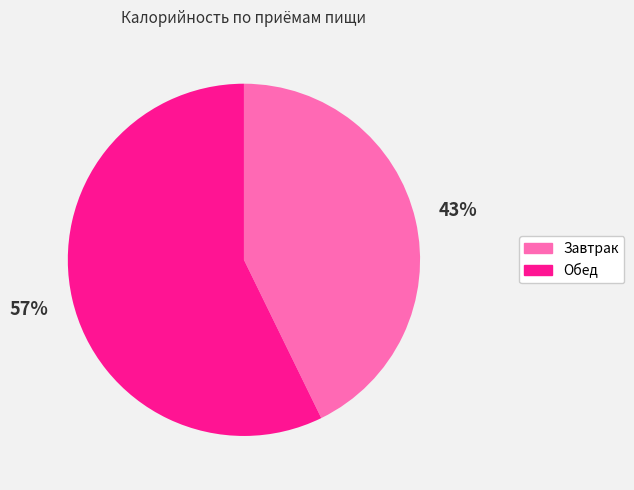

Which slice is the largest?

Обед